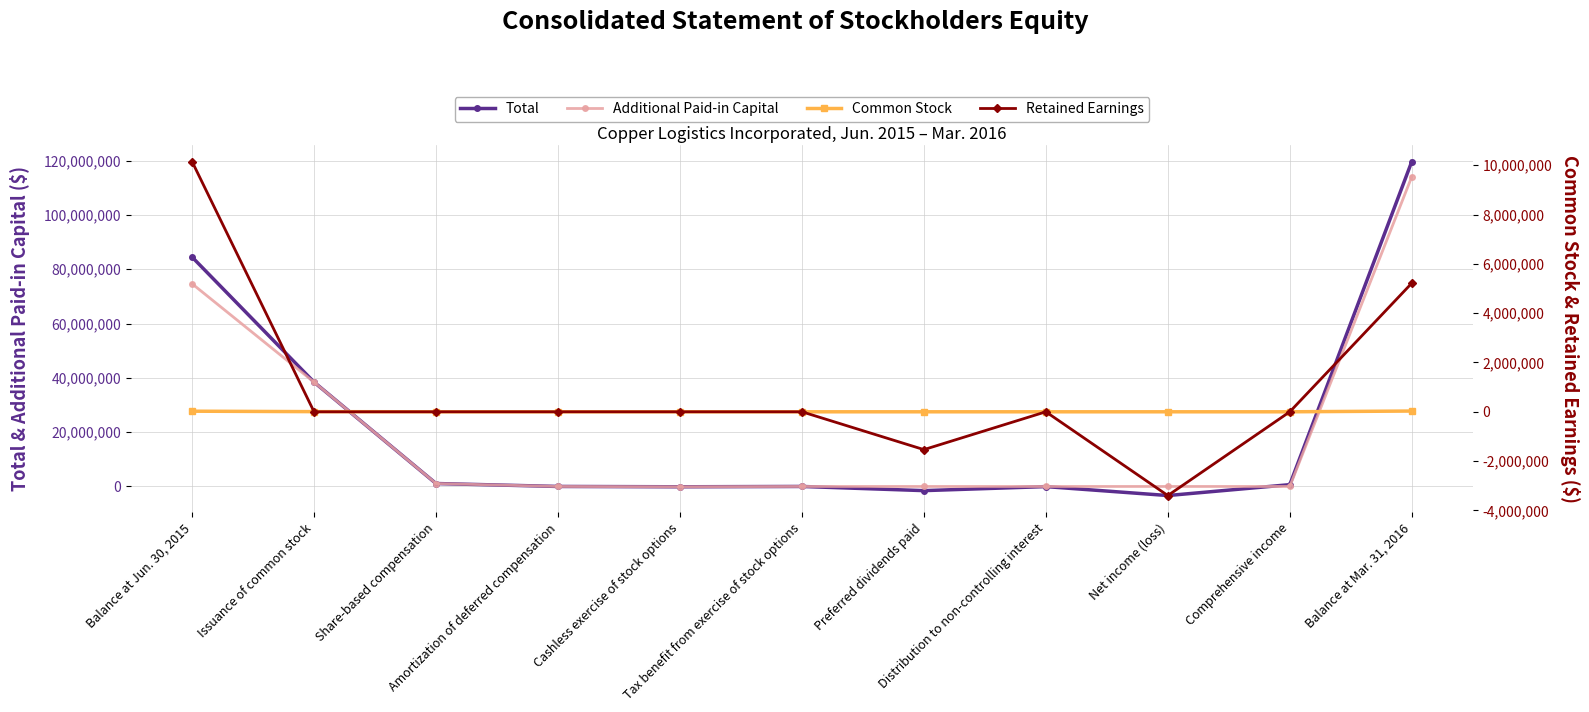

At how many categories does at least one series exceed 89603808?

1